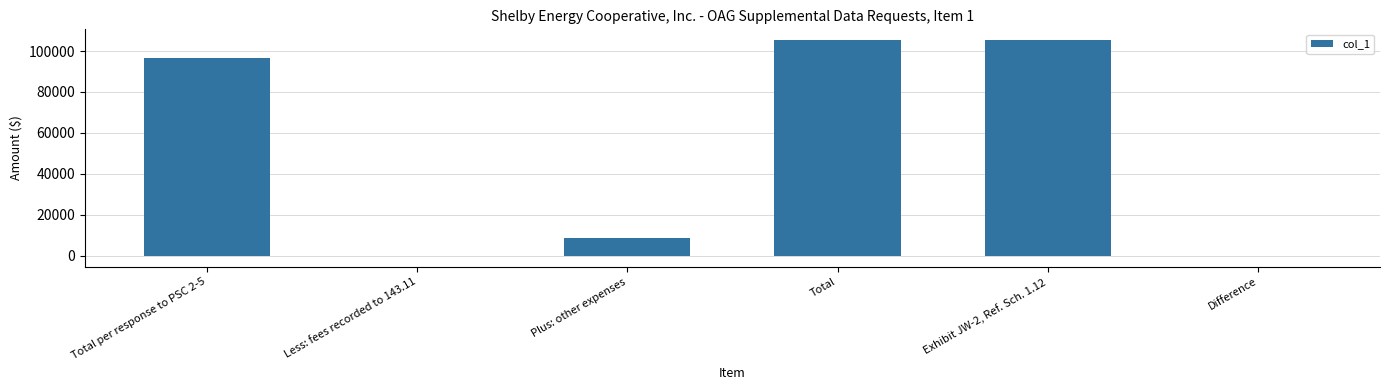

What is the greatest value displayed?

105362.9